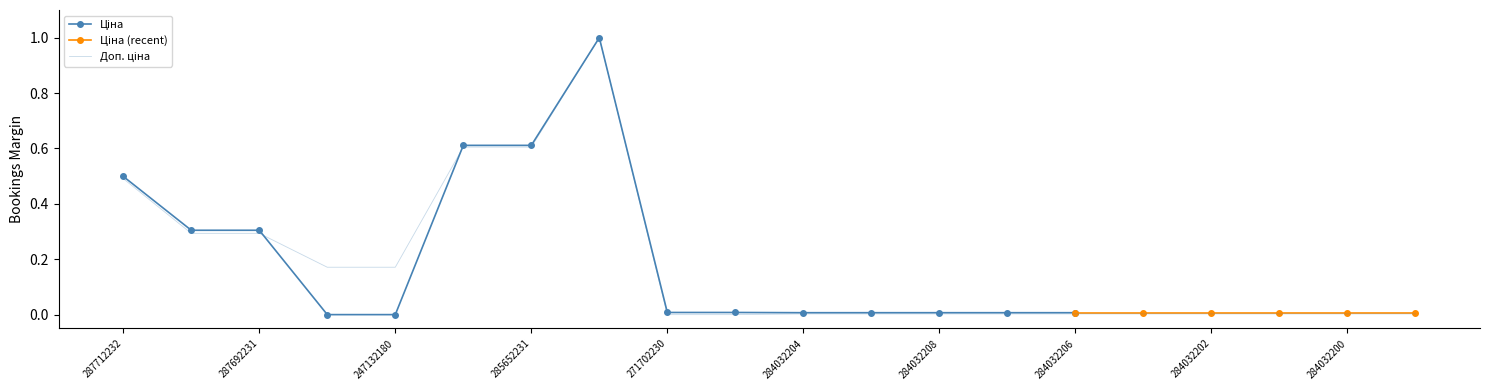

The value at 284032199 is 0.0. True or false?

False